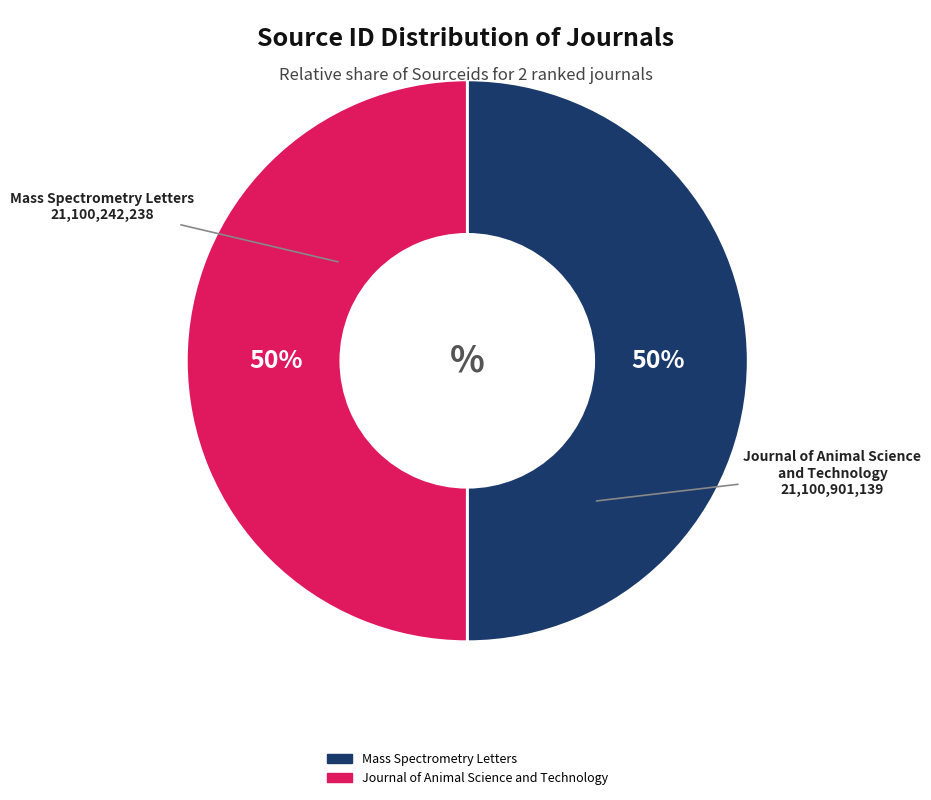

Combined, do Journal of Animal Science and Technology and Mass Spectrometry Letters account for over 50%?

Yes